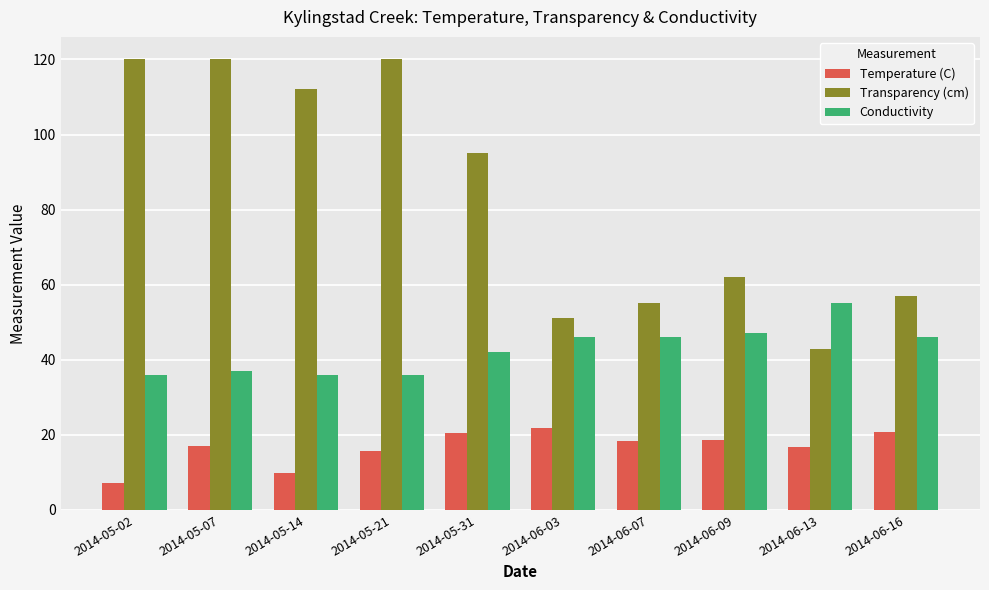

Count the number of categories in the chart.

10